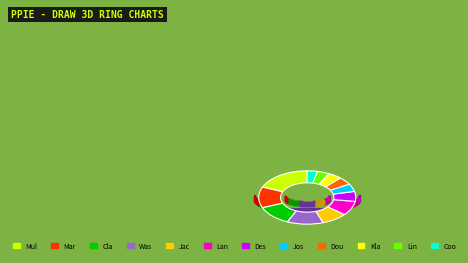

Is there a majority slice in this chart?

No